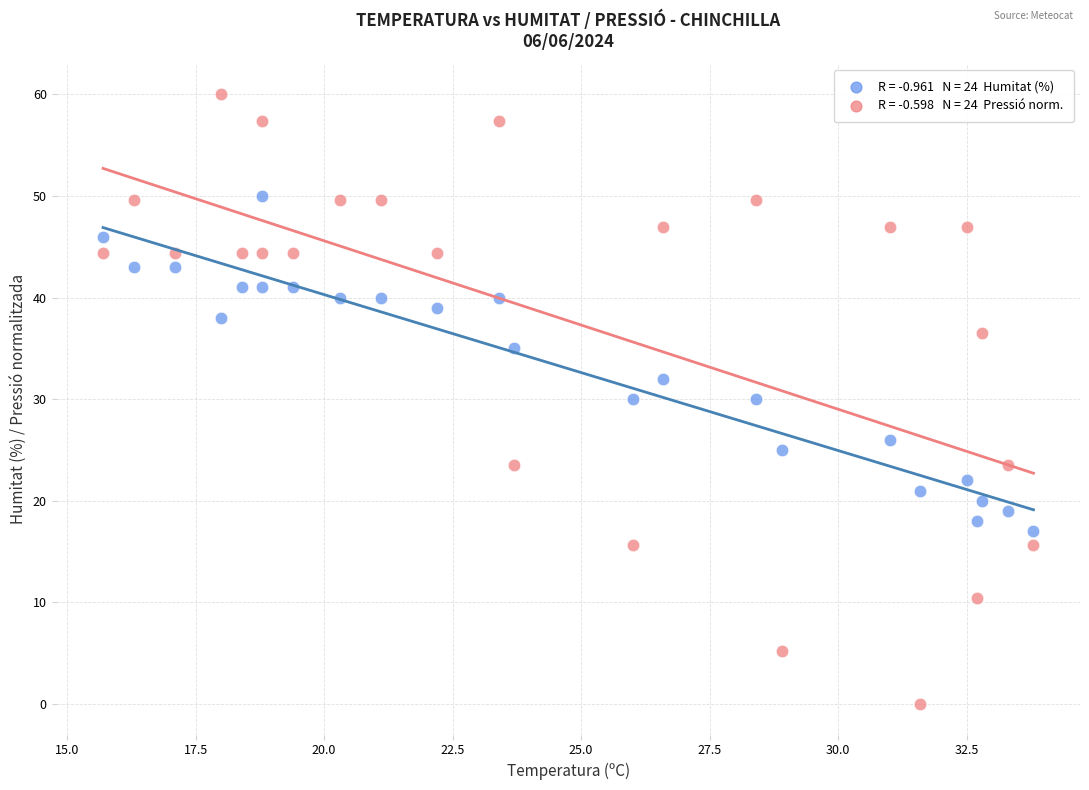

Across all data points, what is the range of X values (max minus min)?

18.1